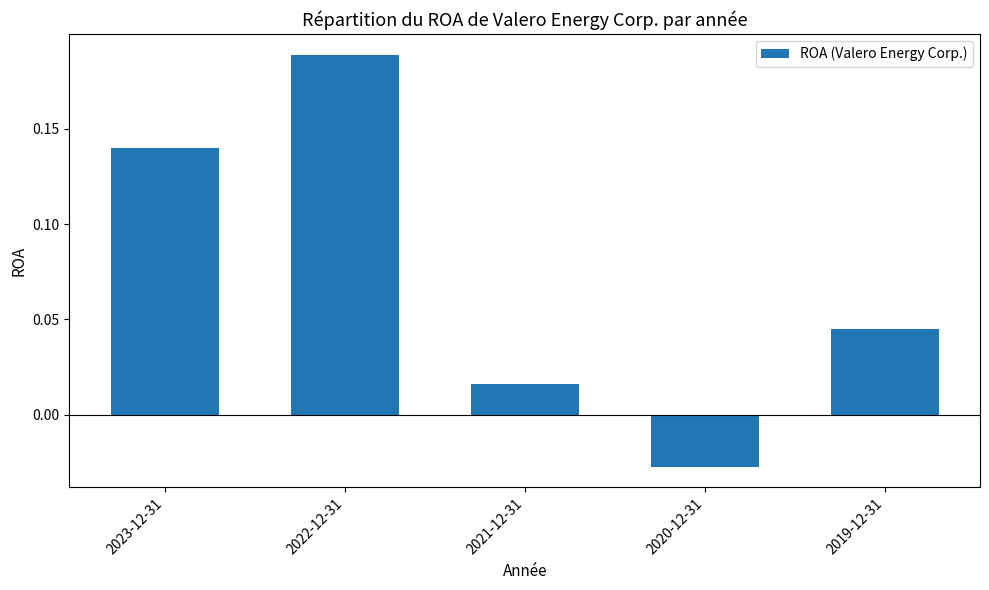

True or false: the data shows 0.1 at 2022-12-31.

False